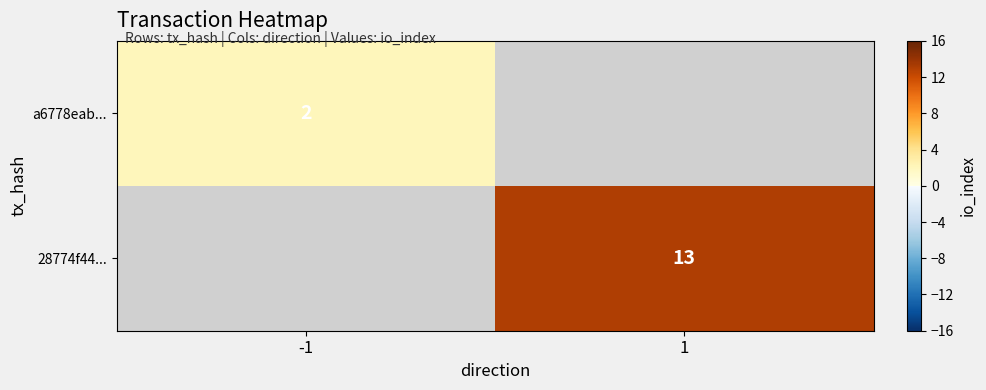

True or false: a6778eab... has a value of 2 at -1.

True